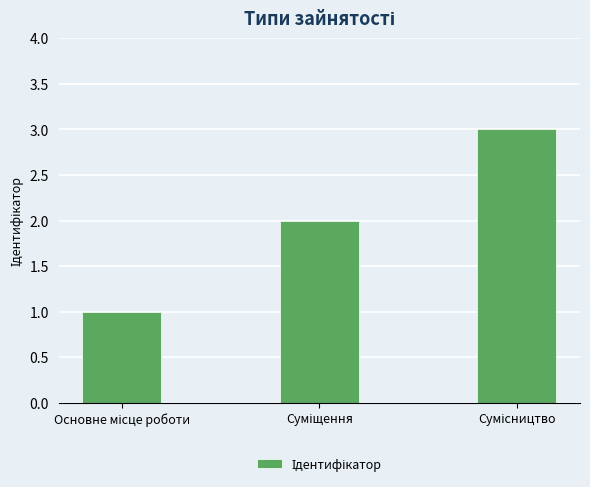

What is the maximum value shown in the chart?

3